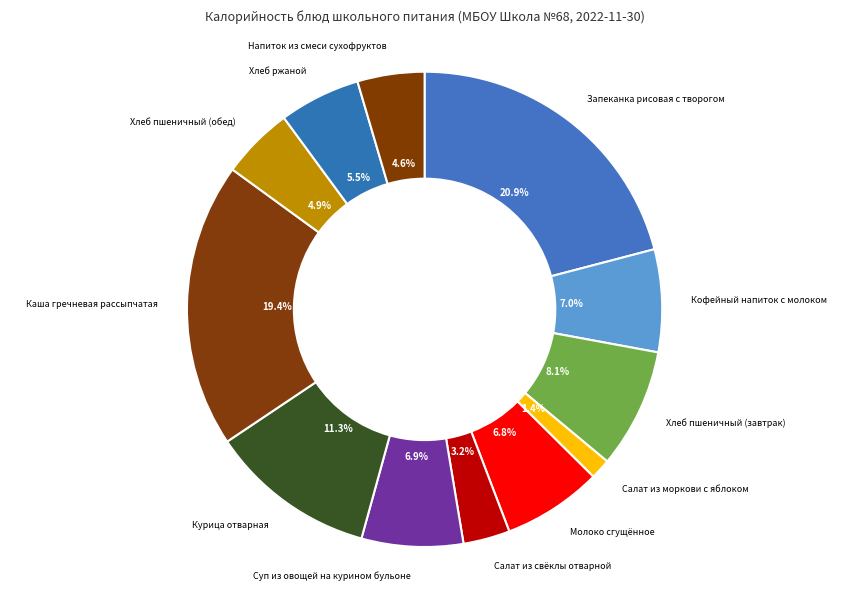

What is the largest slice in the pie chart?

Запеканка рисовая с творогом